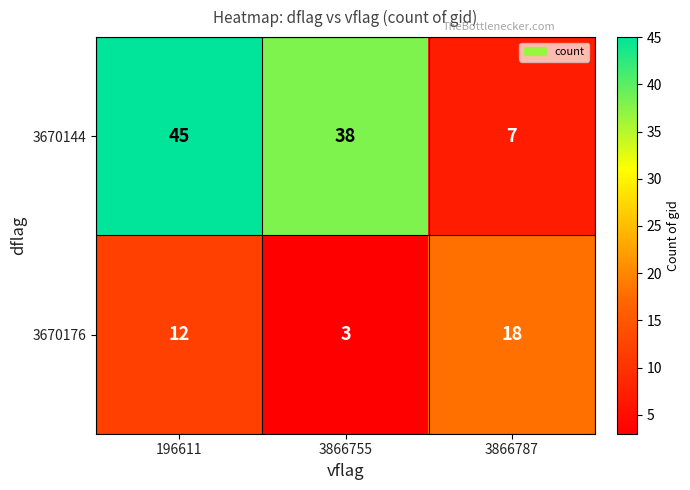

What is the total value across all series at 196611?

57